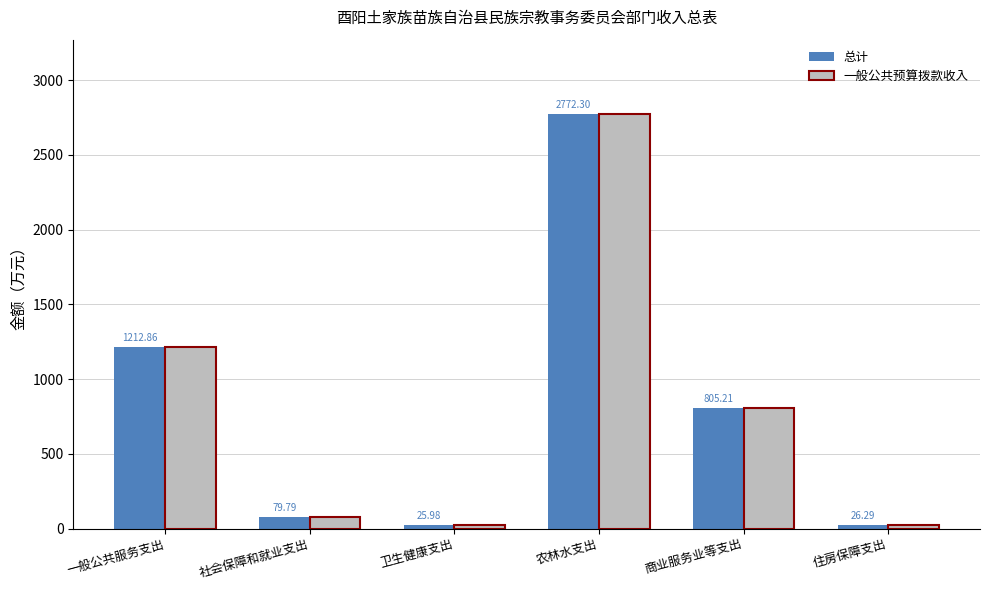

At how many categories does at least one series exceed 178?

3